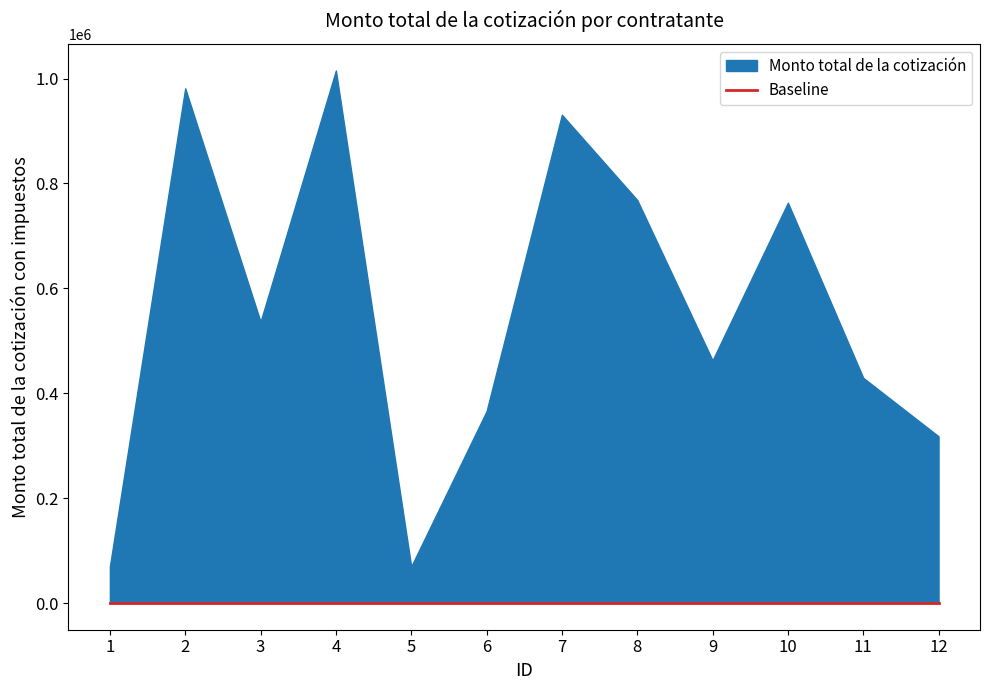

How many interior local peaks (higher than both neighbors) does the data have?

4